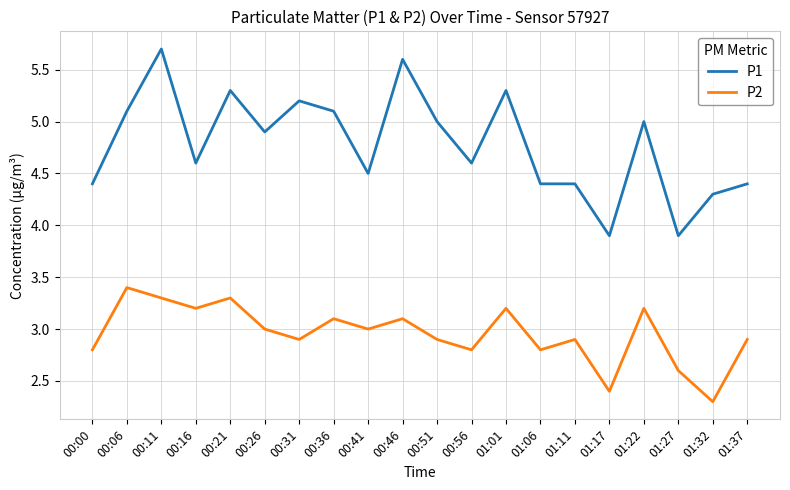

Where does the P1 series first go above 4?

00:00